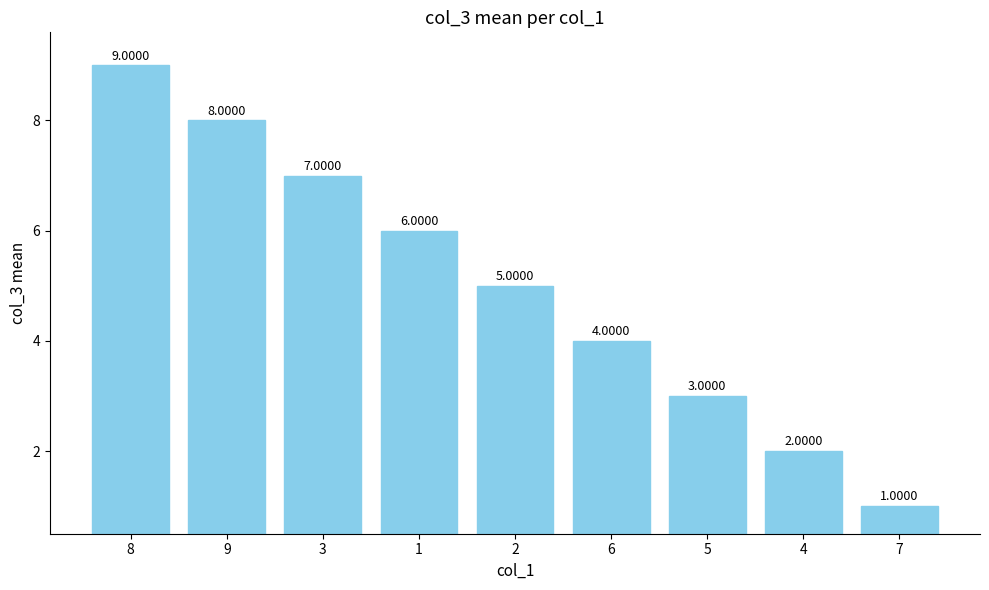

What position from the left is 1?

4